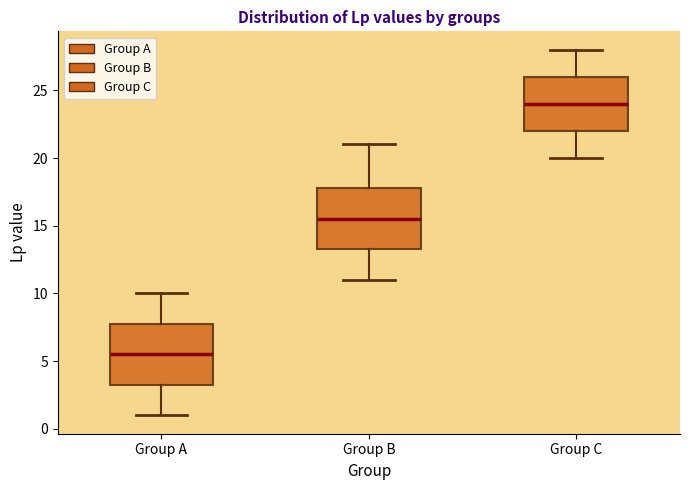

Where is the lower edge of the box for Group A on the y-axis? The values are not printed on the chart, so give them approximately, as read against the axis.

3.5